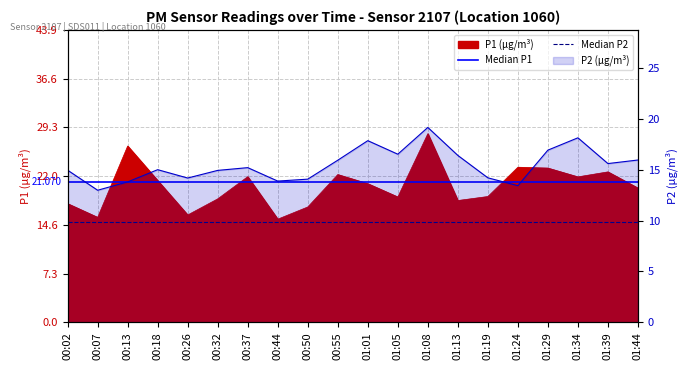

Where is Median P2 nearest to the value 15?

00:02